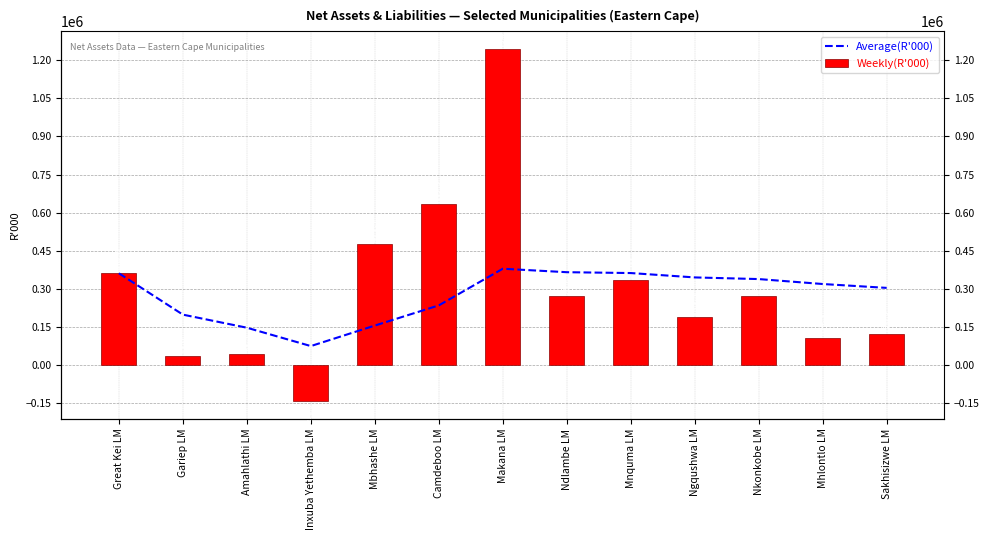

What is the difference between the Weekly(R'000) values at Makana LM and Great Kei LM?

884397.0